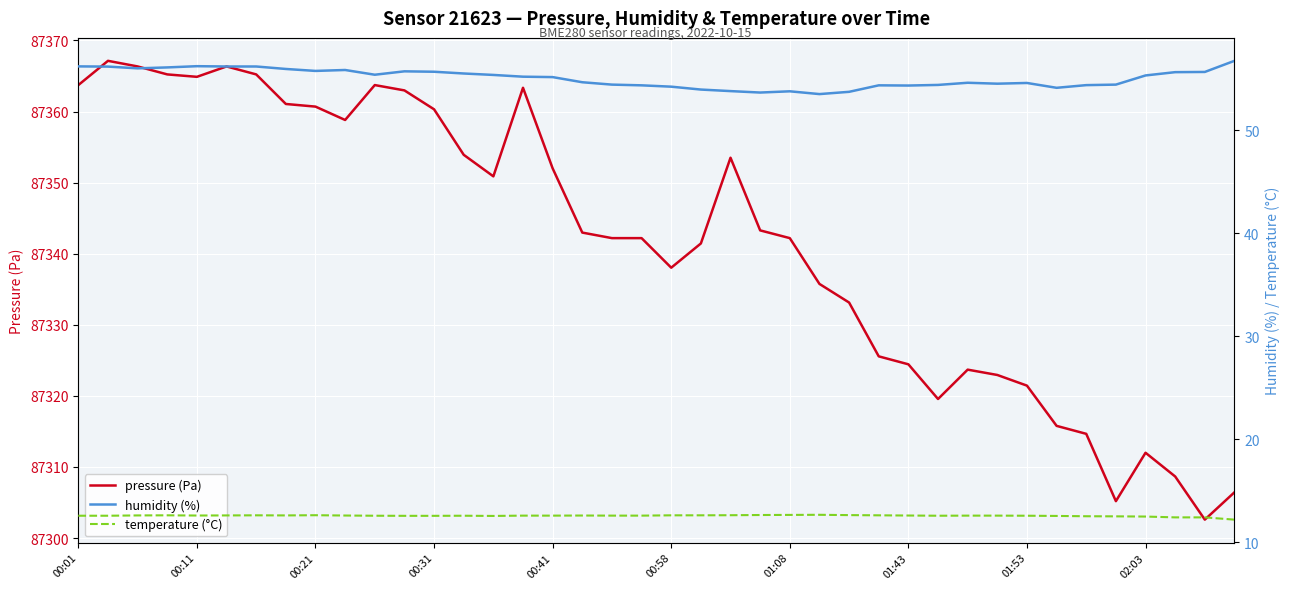

What is the sum of the pressure (Pa) values at 00:31 and 00:11?

174725.2